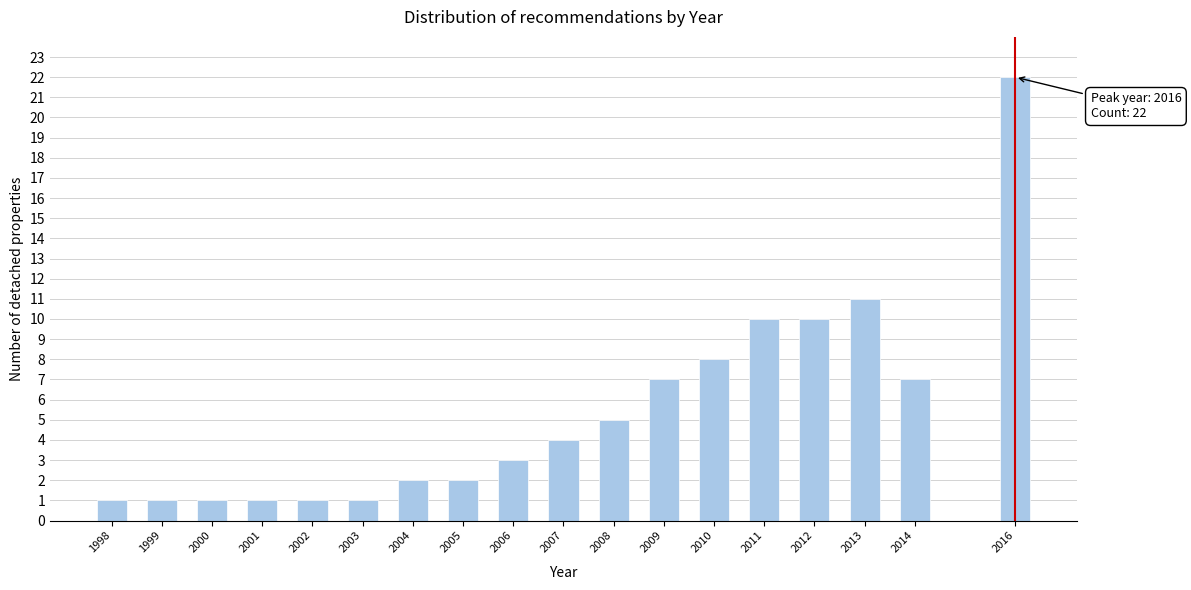

Reading left to right, what are all the values shown in this chart?

1998=1	1999=1	2000=1	2001=1	2002=1	2003=1	2004=2	2005=2	2006=3	2007=4	2008=5	2009=7	2010=8	2011=10	2012=10	2013=11	2014=7	2016=22